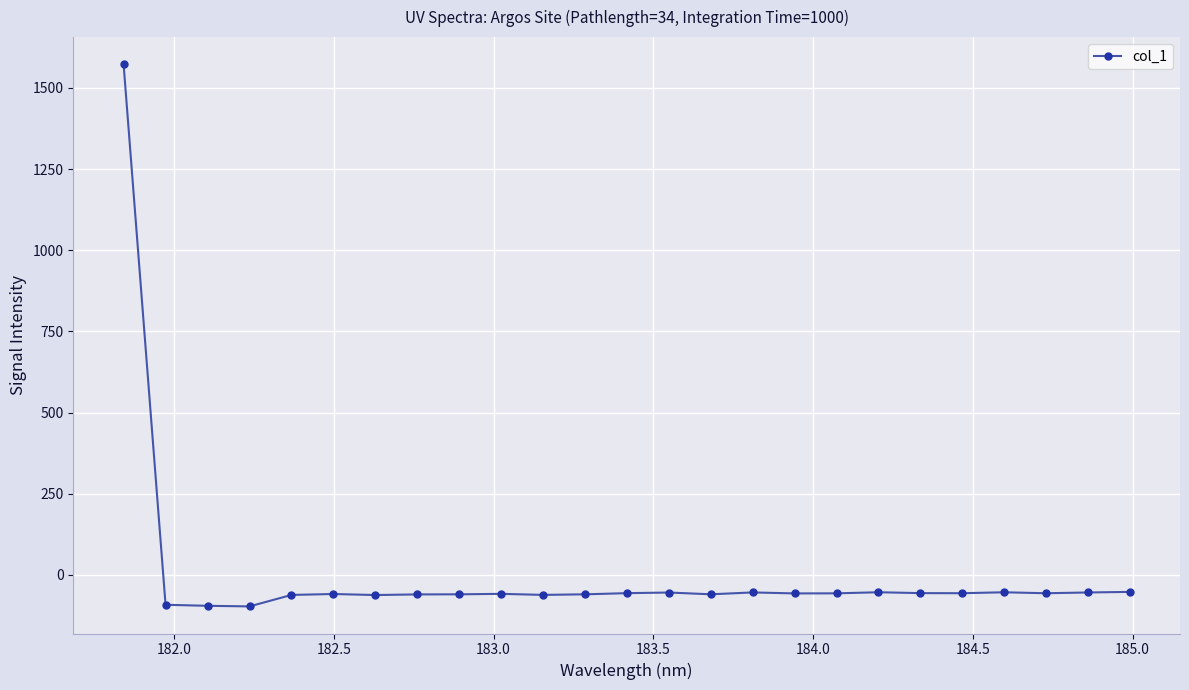

What is the maximum value shown in the chart?

1573.2